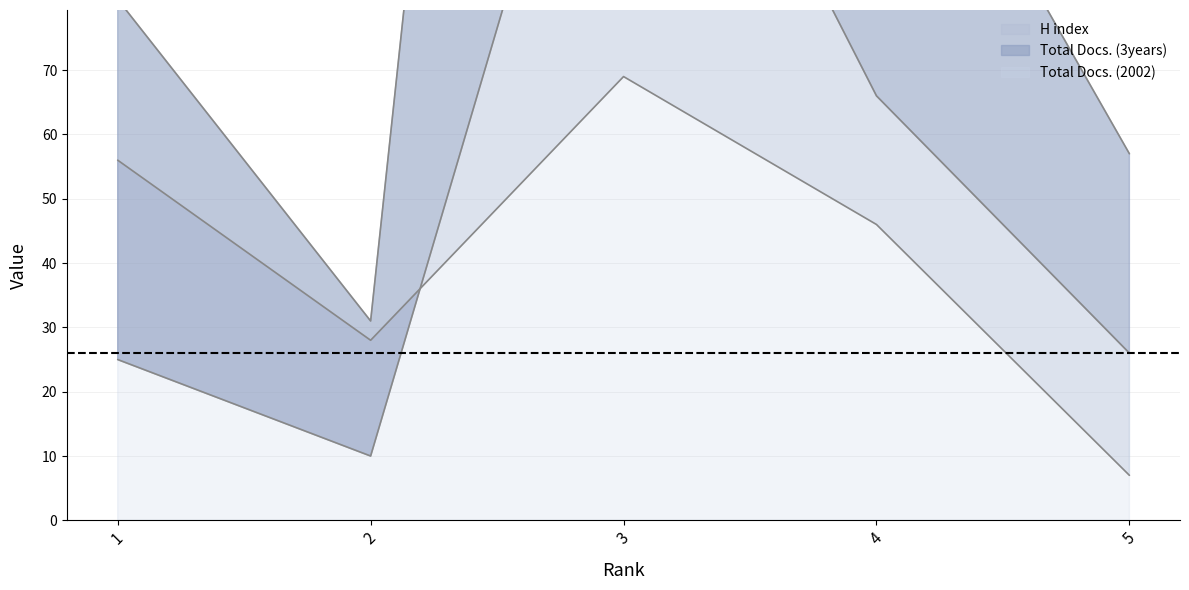

Reading left to right, list all the values displayed in this chart.

H index: 1=56	2=28	3=69	4=46	5=7
Total Docs. (2002): 1=25	2=10	3=143	4=66	5=26
Total Docs. (3years): 1=81	2=31	3=399	4=126	5=57